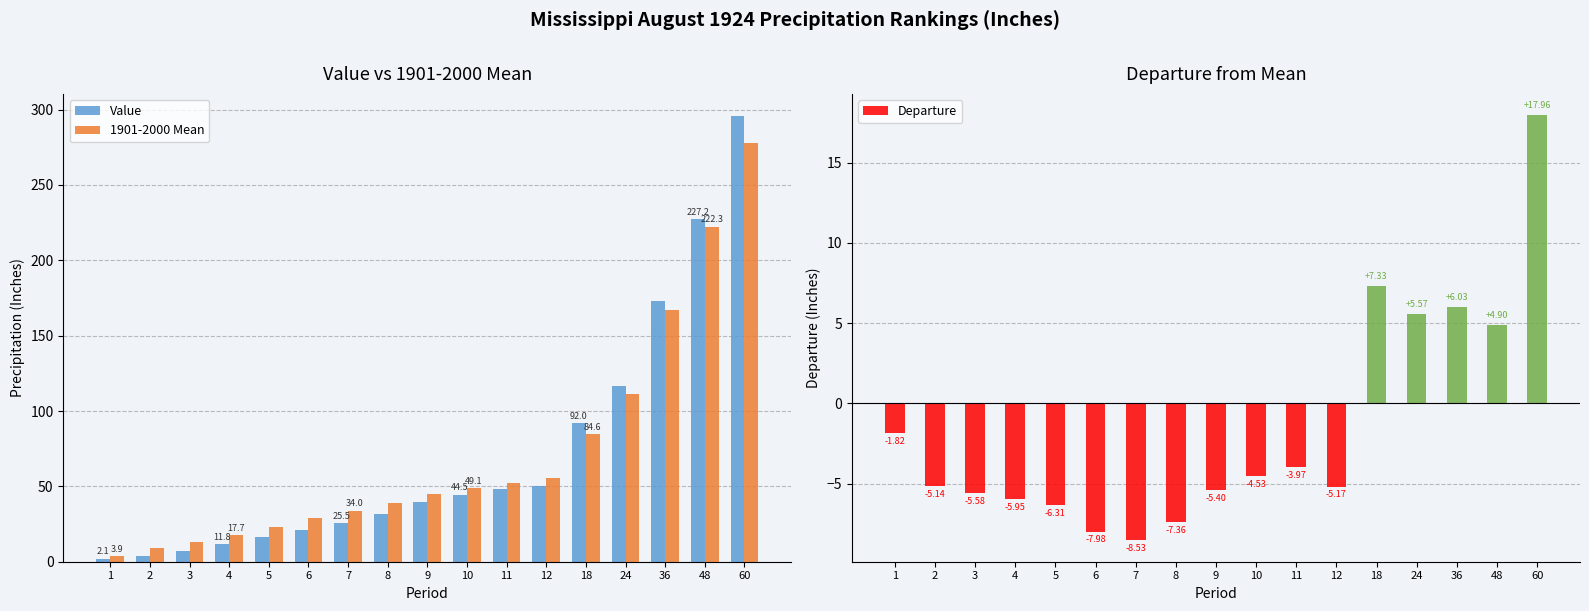

Which has a higher value, 48 or 8?

48